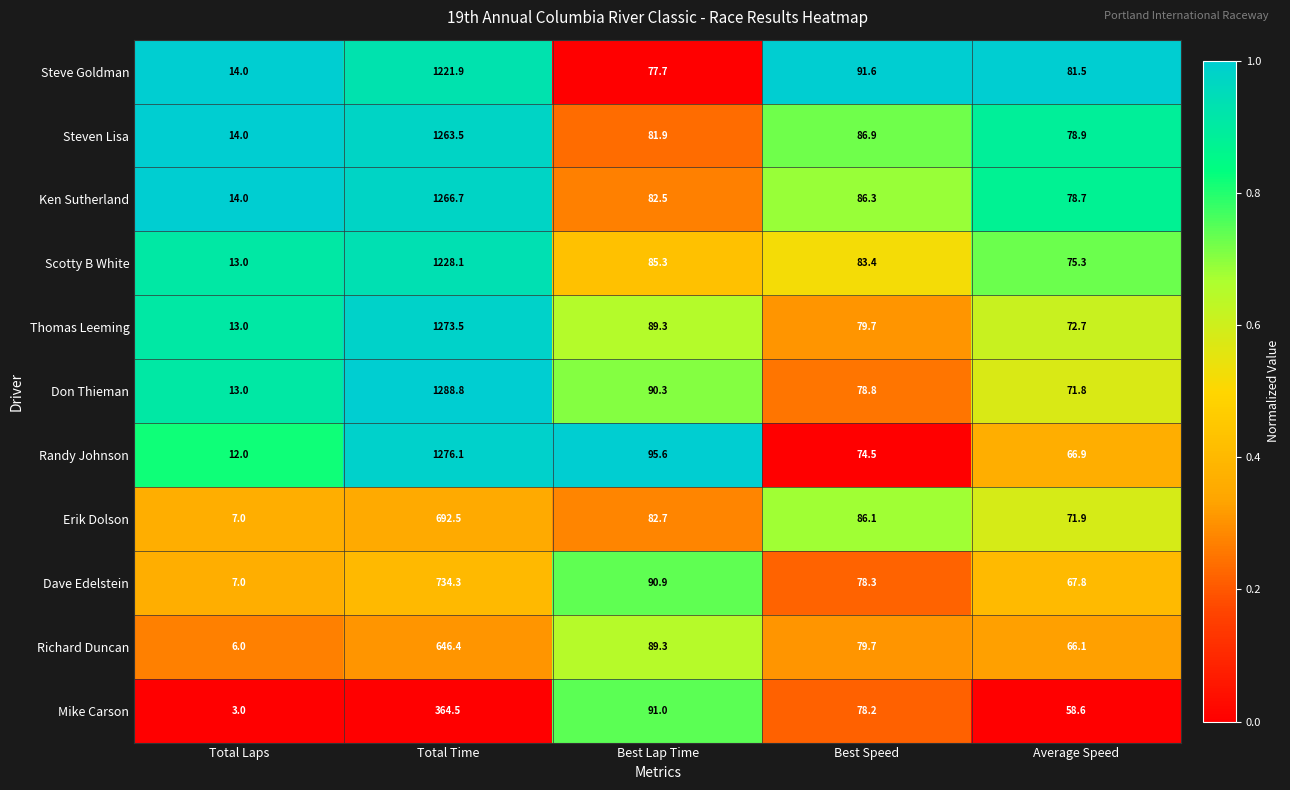

What is the average value of the Erik Dolson series?

188.0